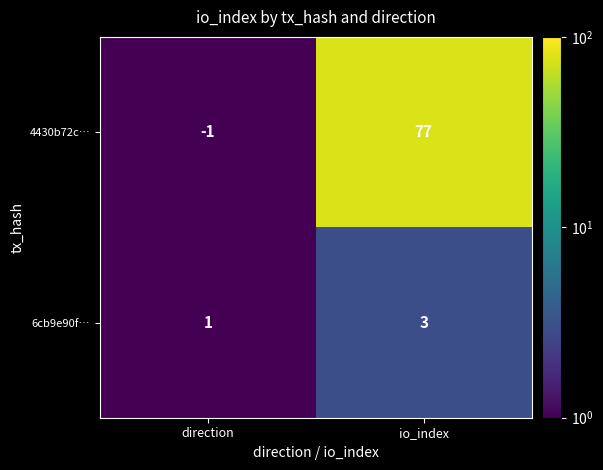

Which series has the widest spread of values?

4430b72c…